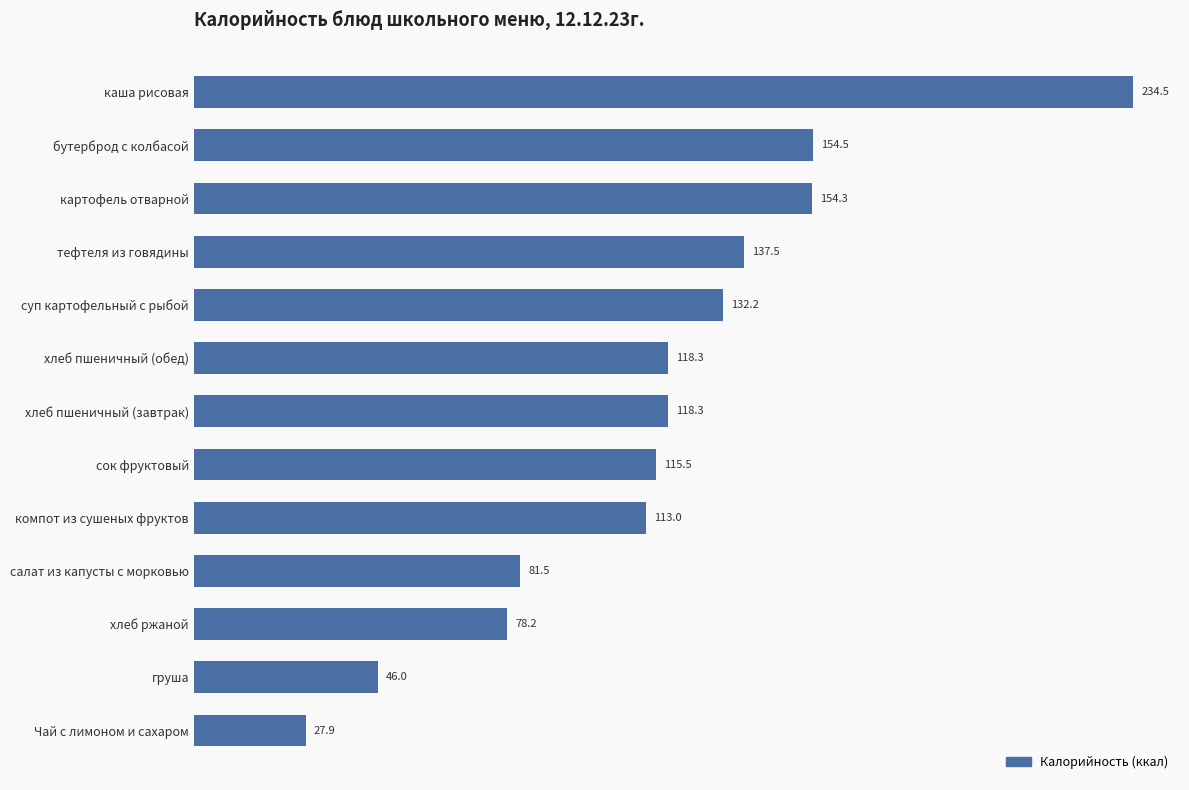

What value does the data have at тефтеля из говядины?

137.5